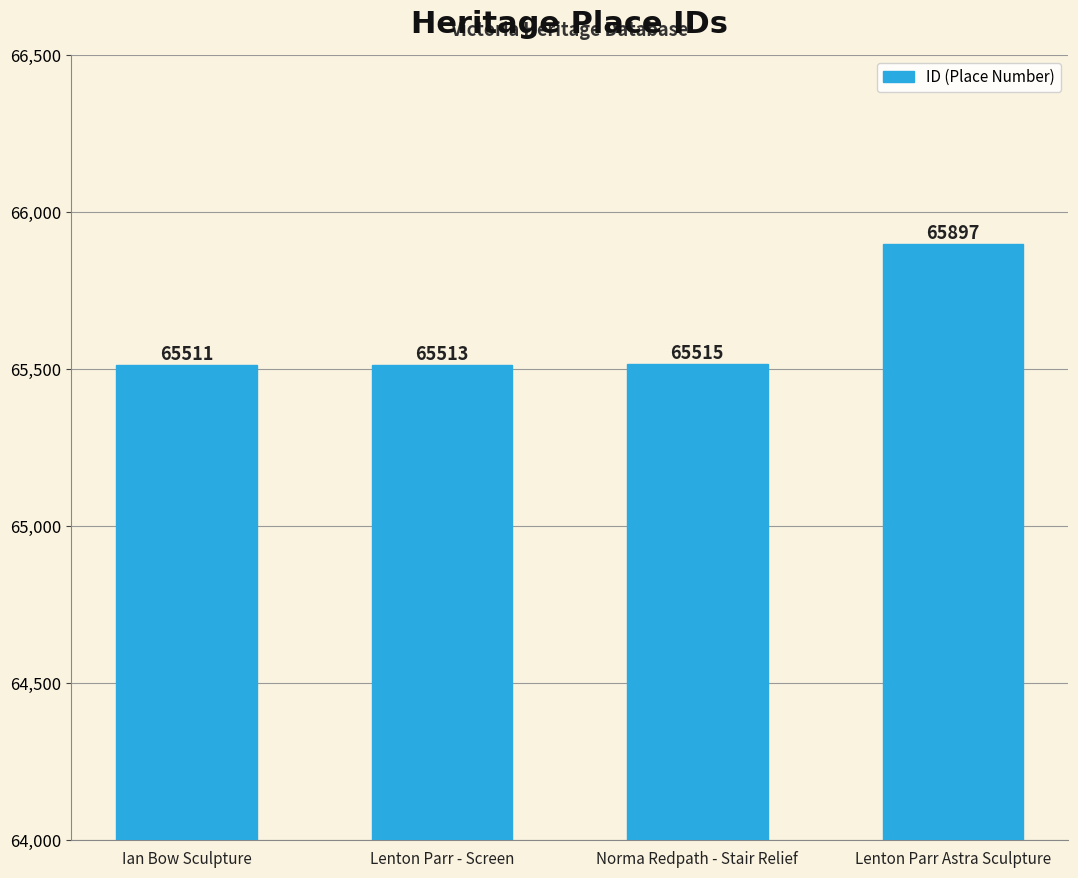

Rank the categories by value from highest to lowest.

Lenton Parr Astra Sculpture, Norma Redpath - Stair Relief, Lenton Parr - Screen, Ian Bow Sculpture